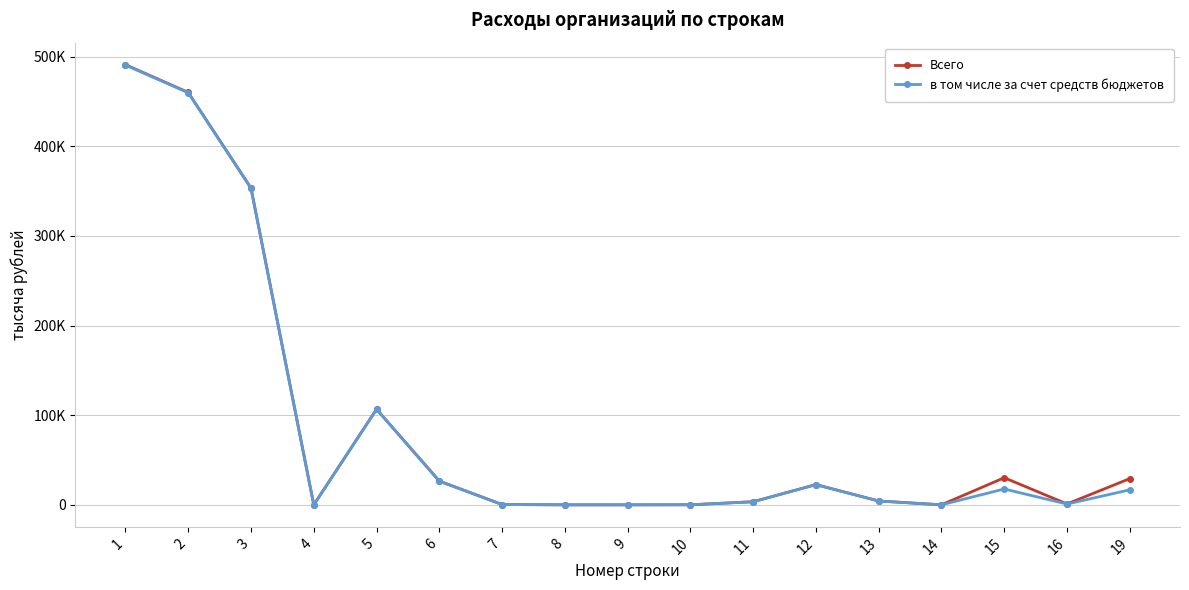

Where is Всего nearest to the value 245464?

3